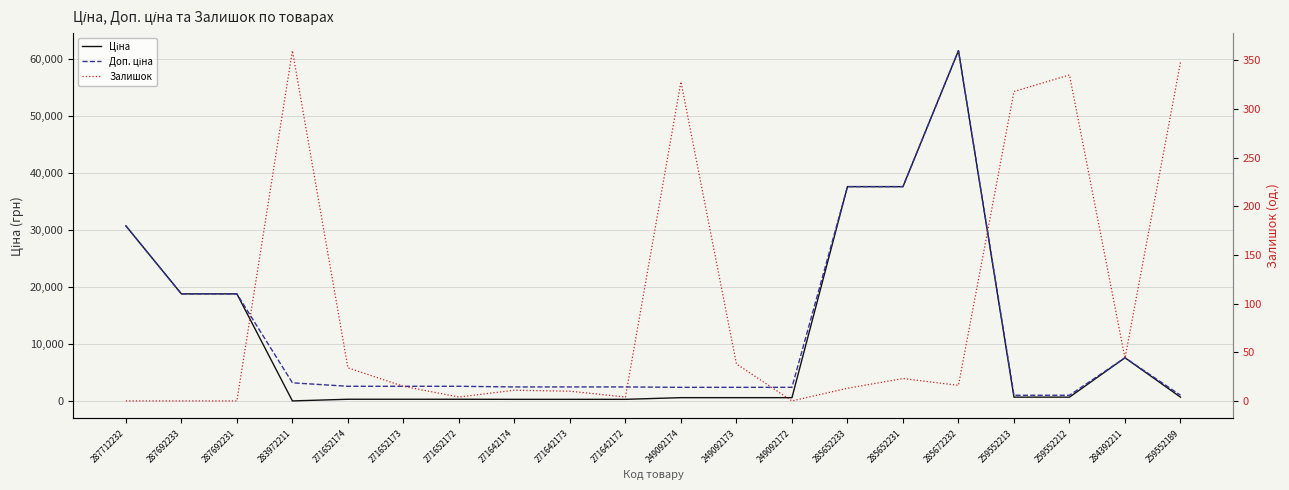

What is the sum of all Доп. ціна values?

241294.3